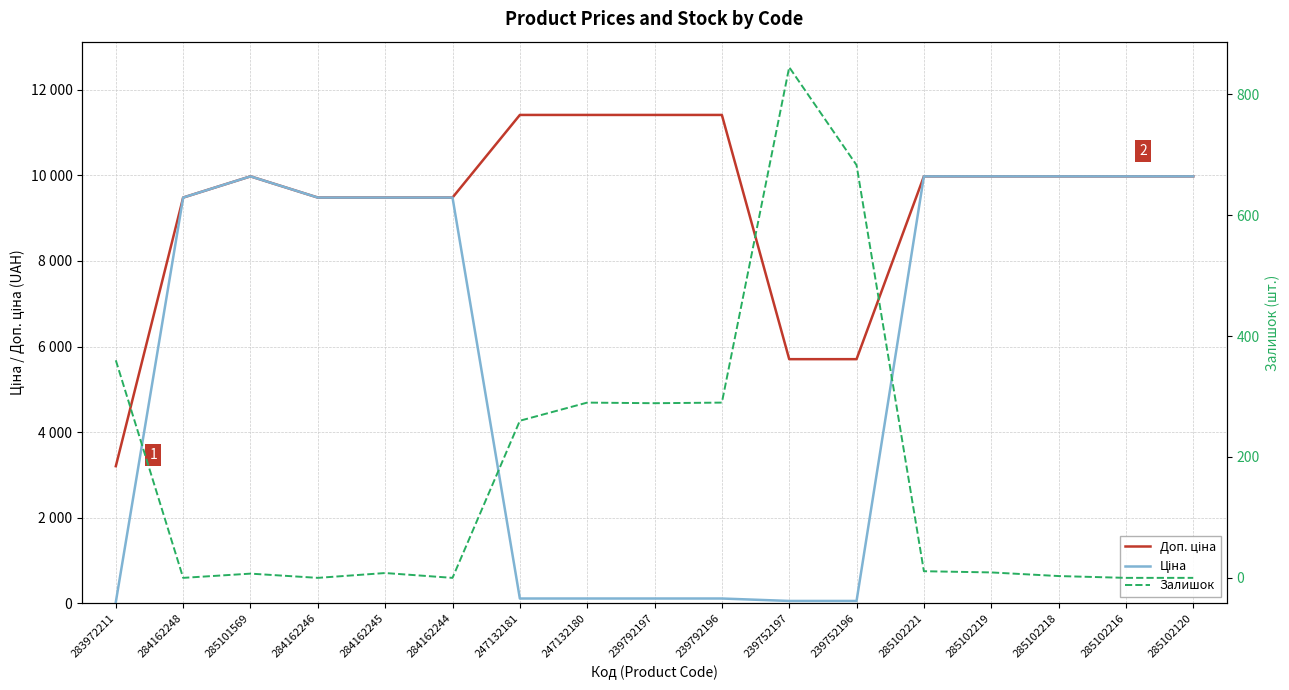

What is the sum of all Доп. ціна values?

158025.2